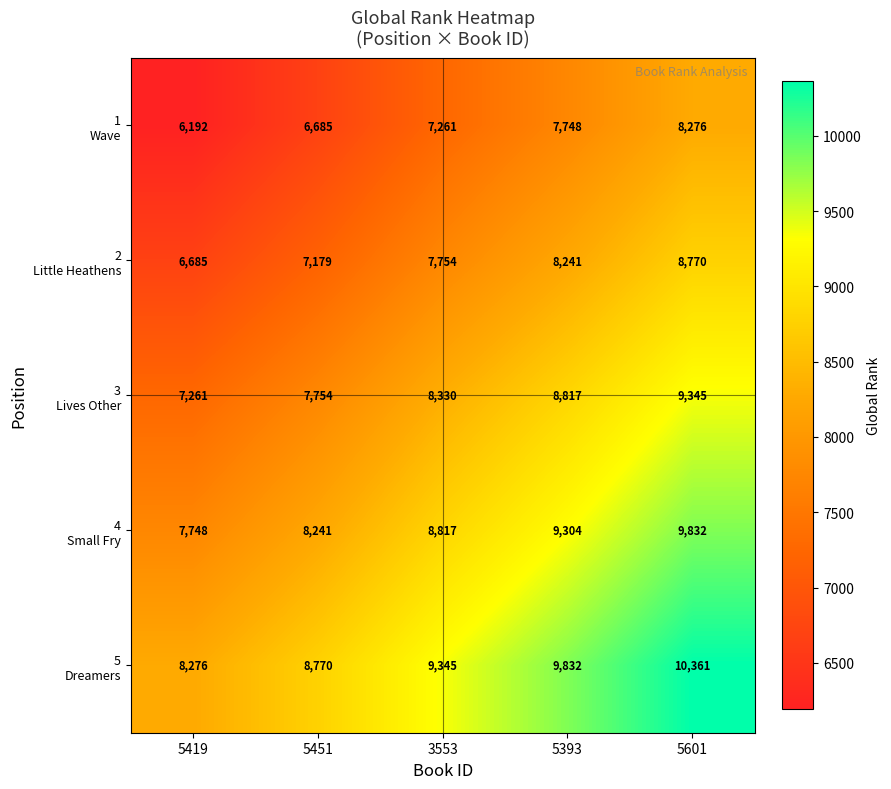

What is the maximum value shown in the chart?

10361